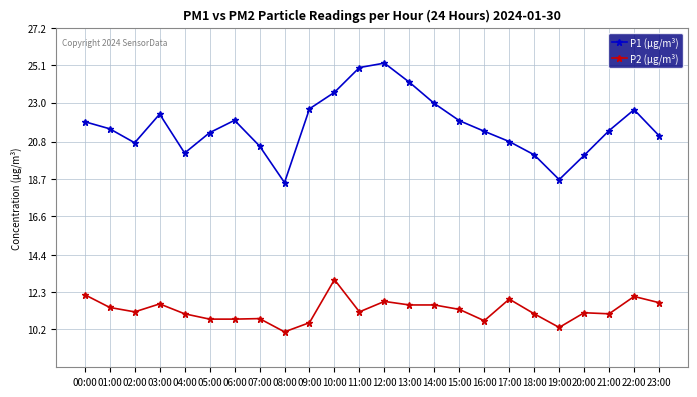

How many lines are shown in the chart?

2